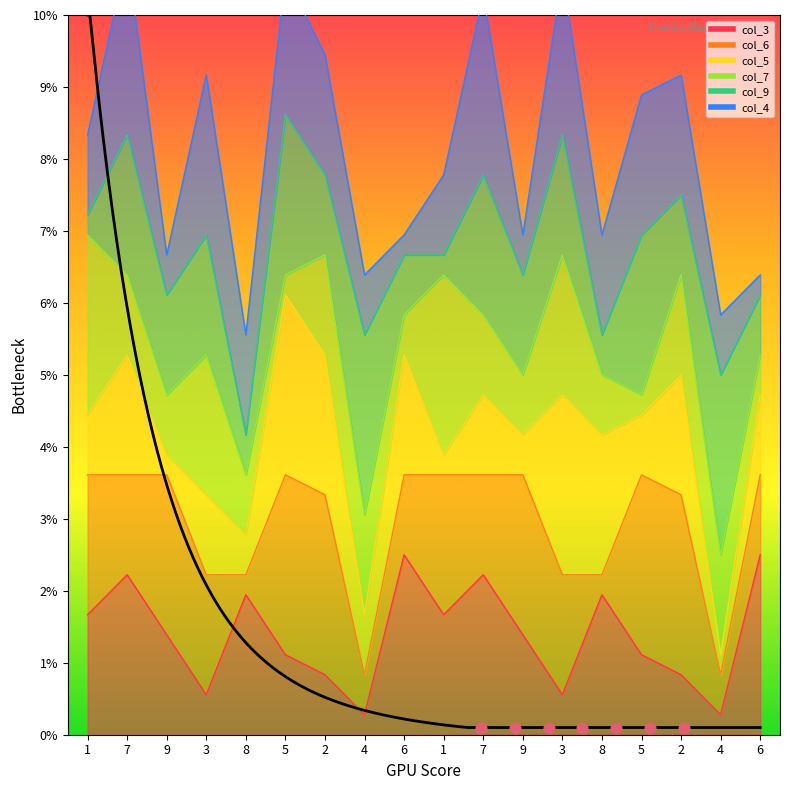

What is the total value across all series at 5?

38